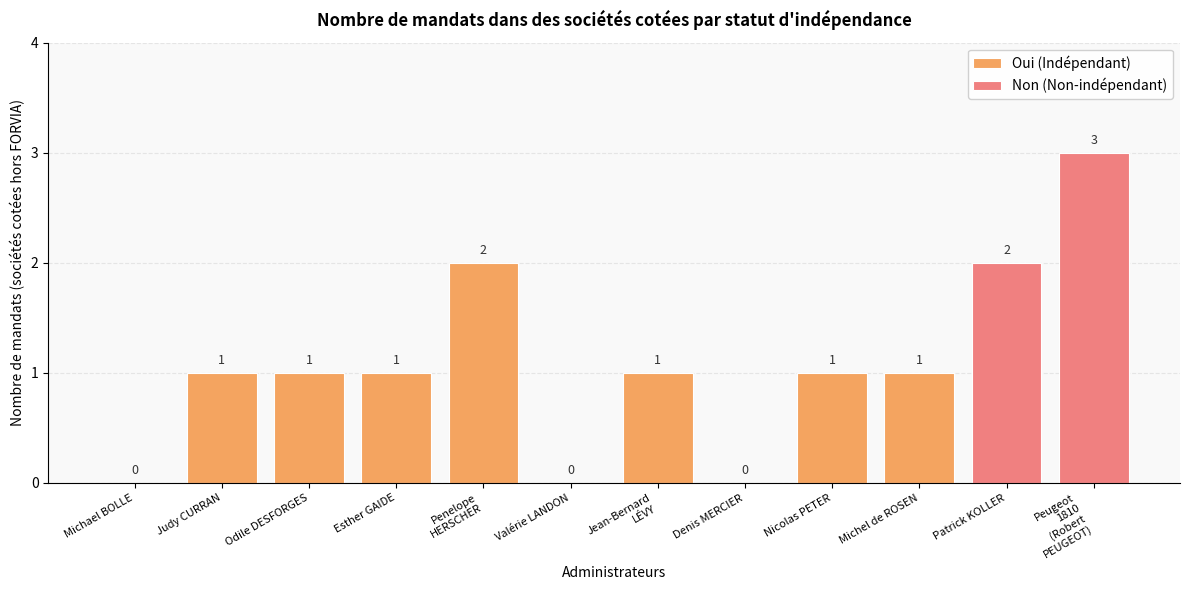

The value of Oui (Indépendant) at Judy CURRAN is 1. True or false?

True